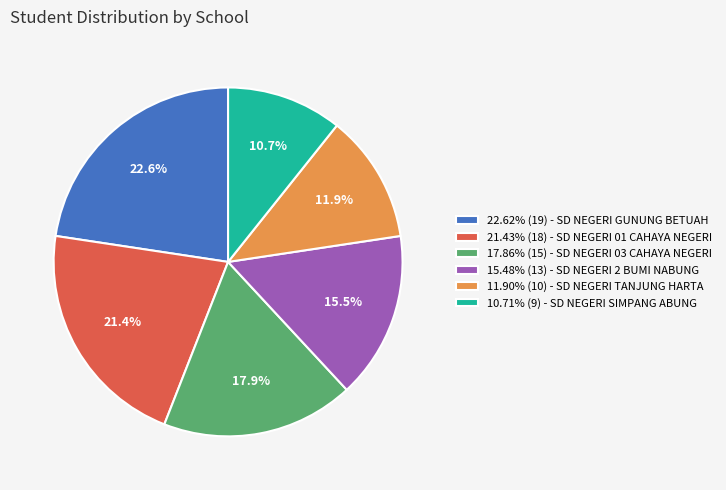

Count the number of slices in the pie.

6